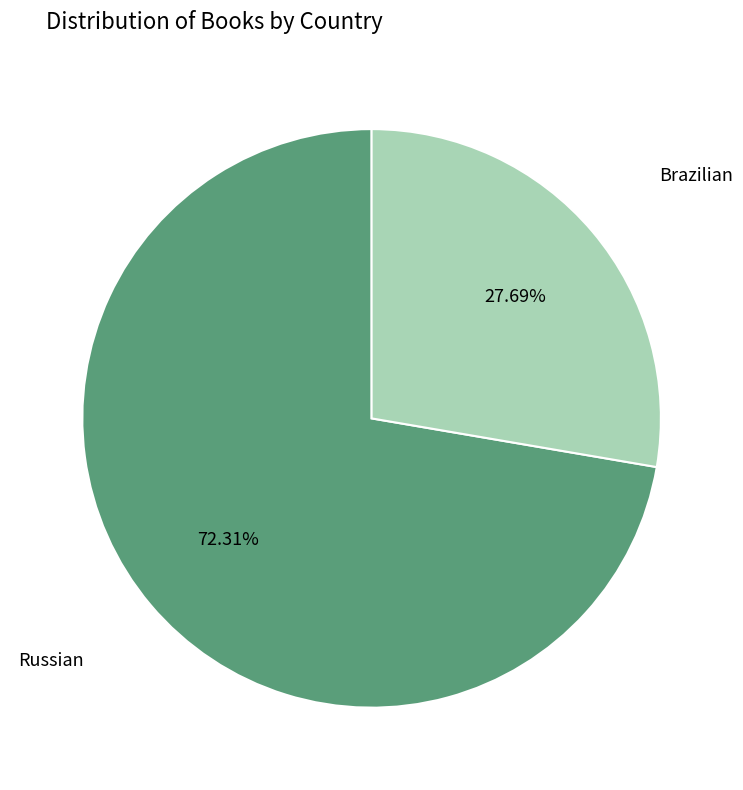

Which has a higher value, Brazilian or Russian?

Russian